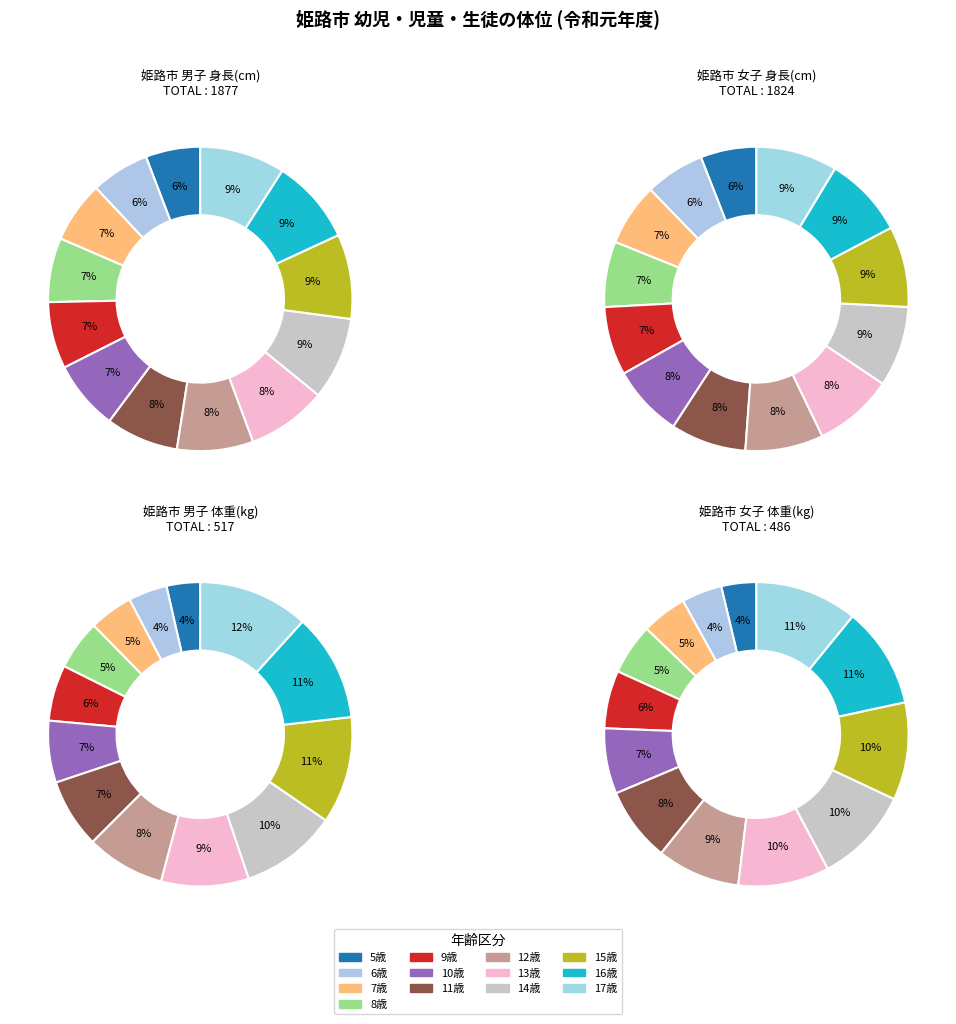

What percentage is the 12歳 slice, to the nearest percent?

8%